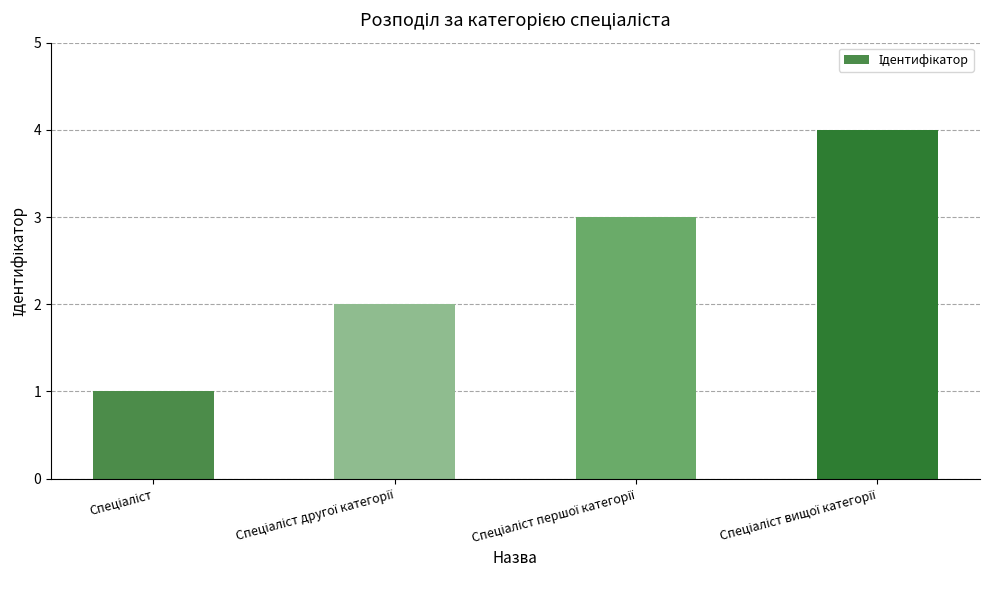

What is the sum of all values?

10